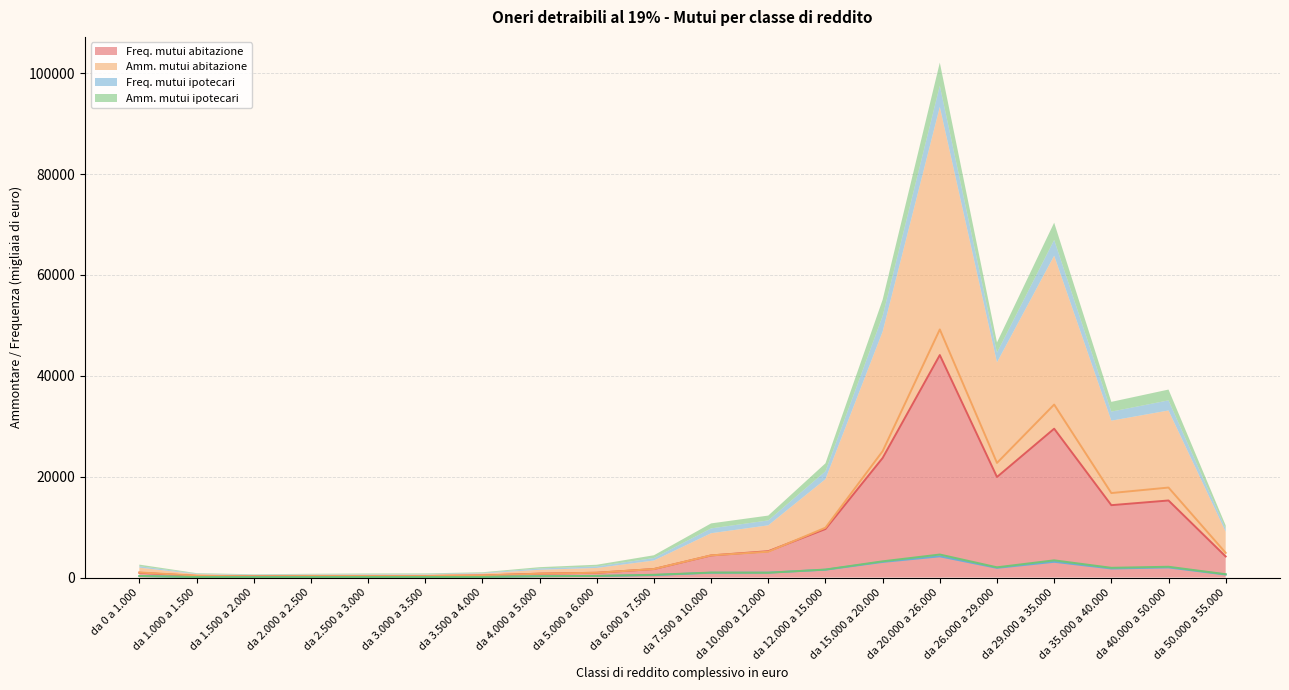

How many series are shown in this chart?

4